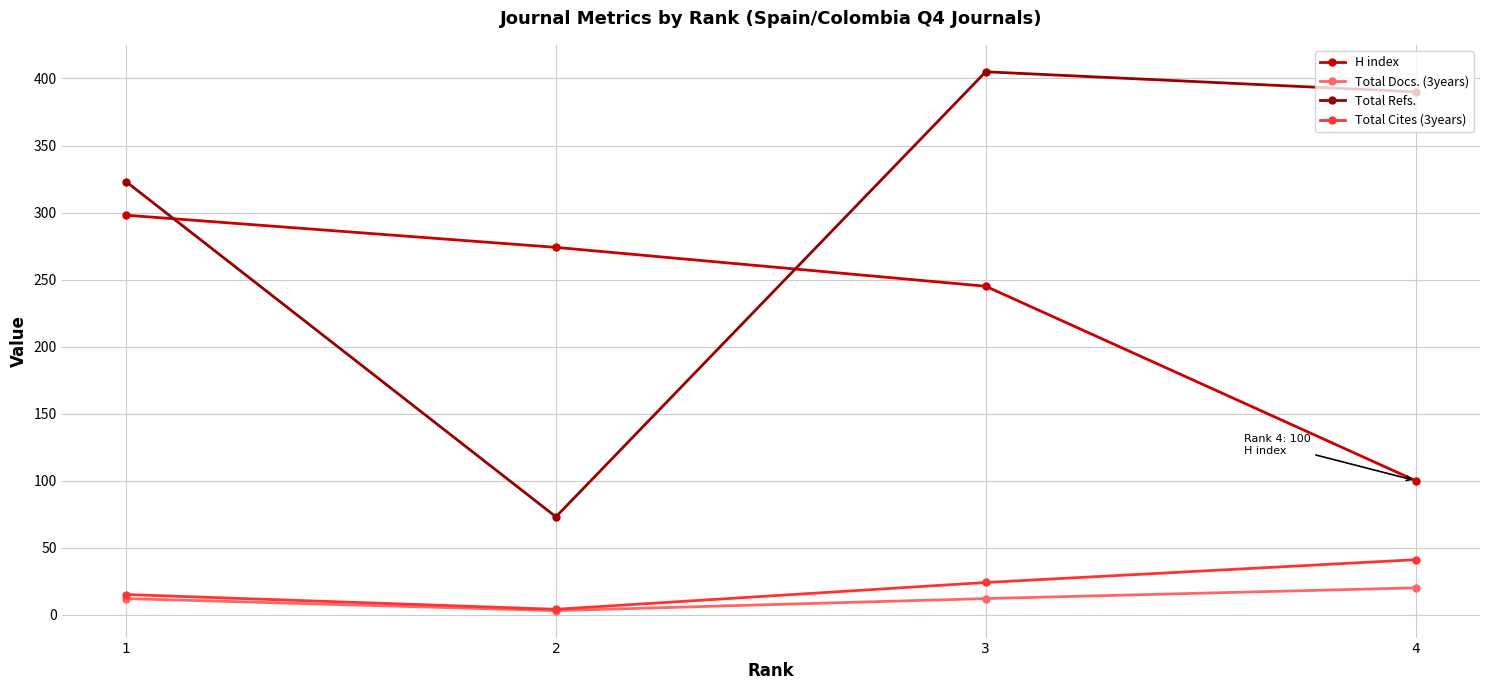

True or false: Total Refs. and Total Cites (3years) cross at least once.

False